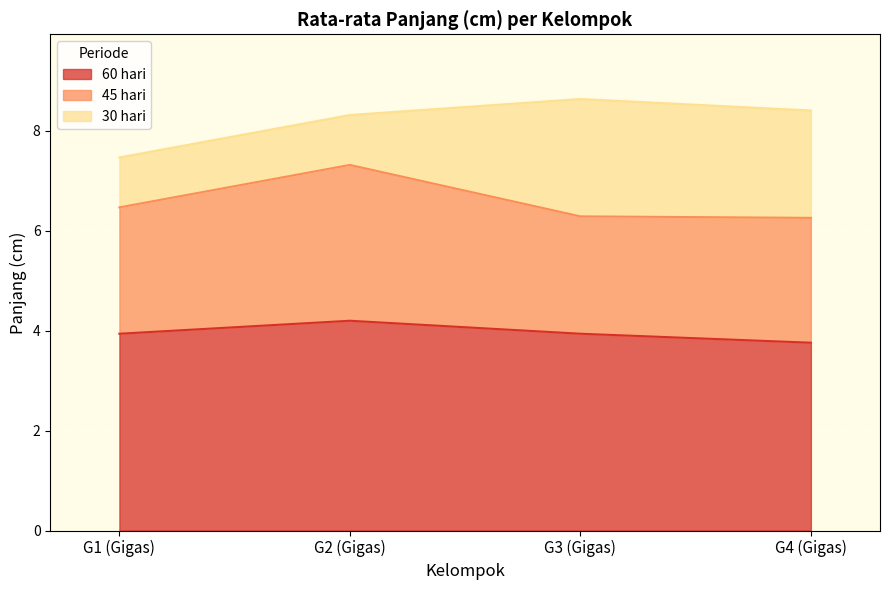

Reading left to right, transcribe all the data shown in this chart.

60 hari: G1 (Gigas)=3.9	G2 (Gigas)=4.2	G3 (Gigas)=3.9	G4 (Gigas)=3.8
45 hari: G1 (Gigas)=2.5	G2 (Gigas)=3.1	G3 (Gigas)=2.4	G4 (Gigas)=2.5
30 hari: G1 (Gigas)=1.0	G2 (Gigas)=1.0	G3 (Gigas)=2.4	G4 (Gigas)=2.1